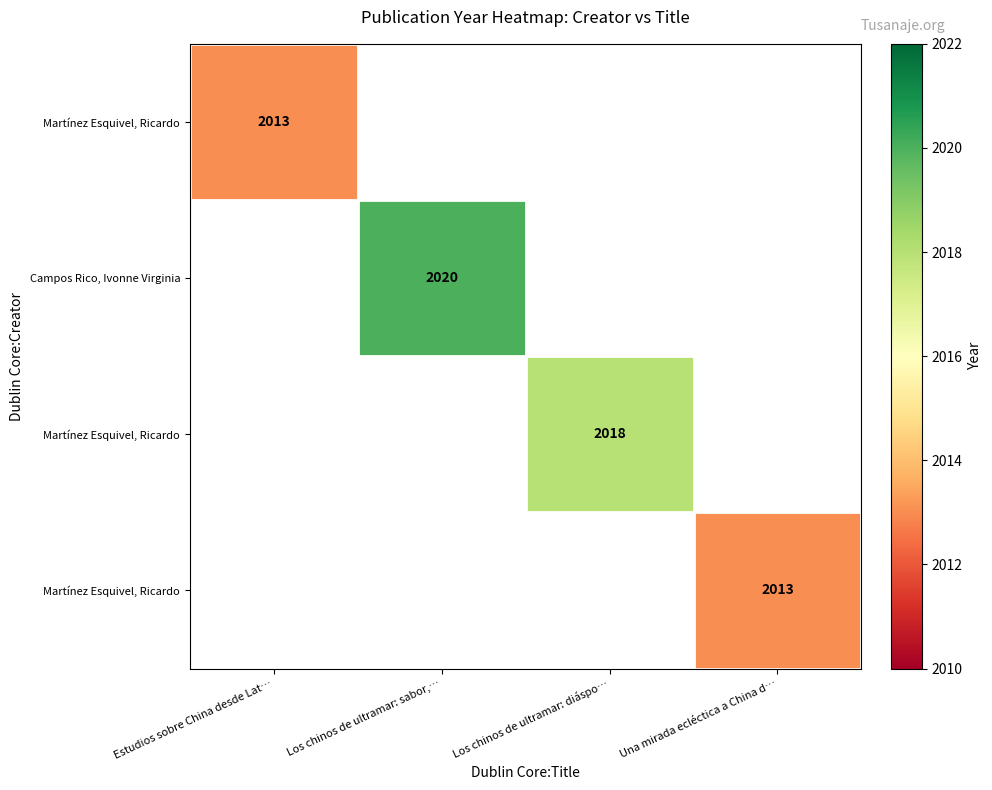

What is the smallest value displayed?

2013.0